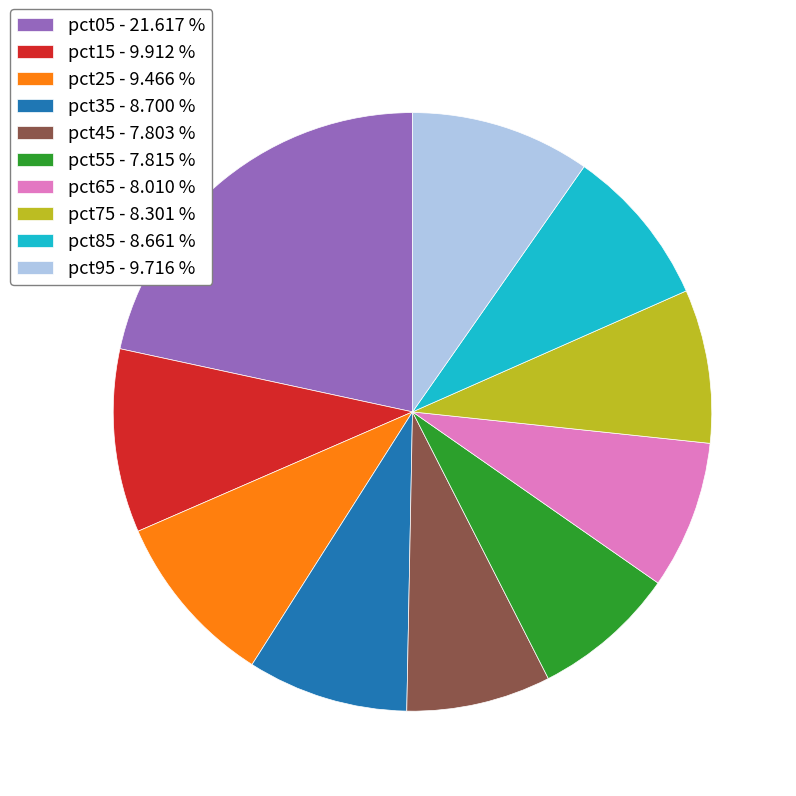

How many segments does this pie chart have?

10